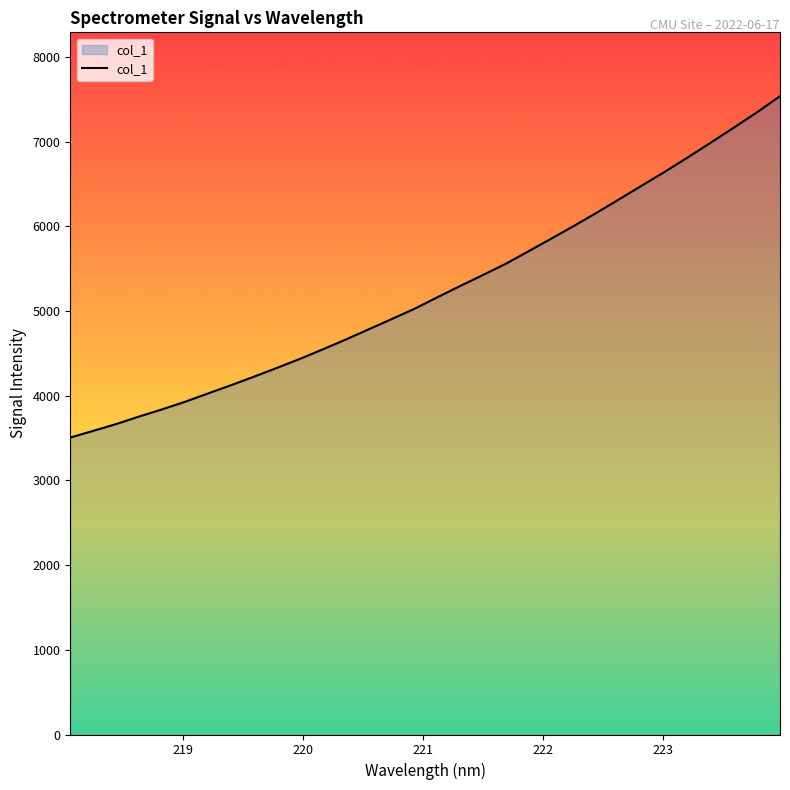

What is the difference between the maximum and minimum values?

4030.6